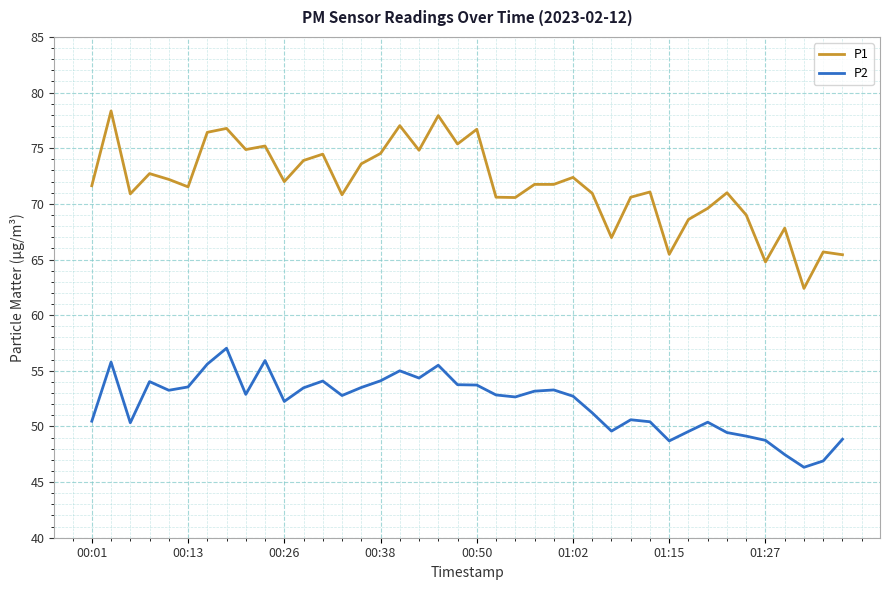

What is the smallest value displayed?

46.3